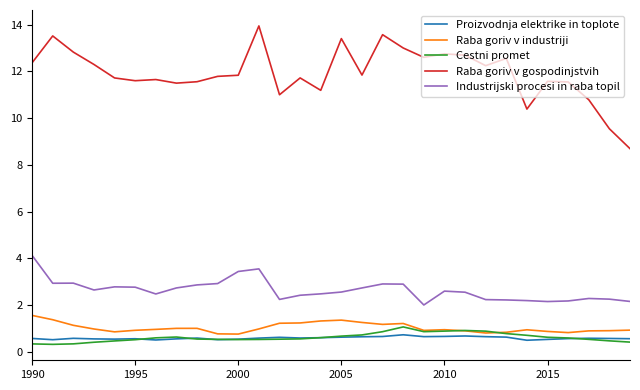

What is the greatest value displayed?

13.9